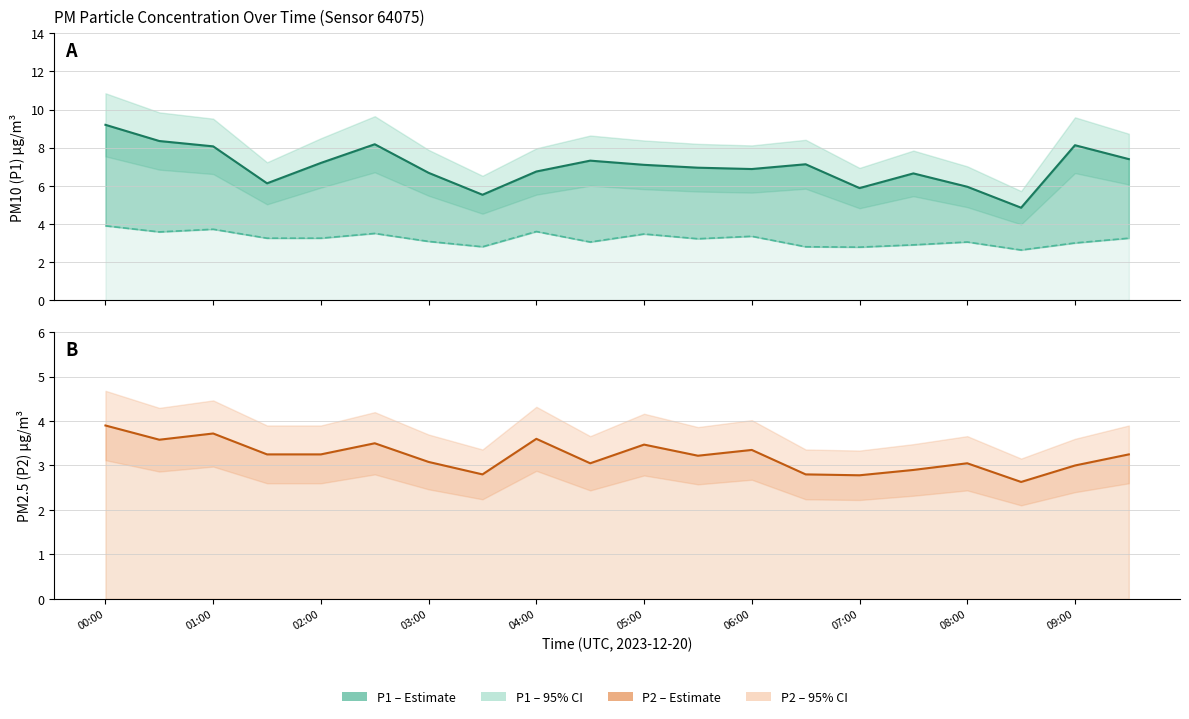

Is it true that P2 (PM2.5) equals 2.1 at 09:00?

False